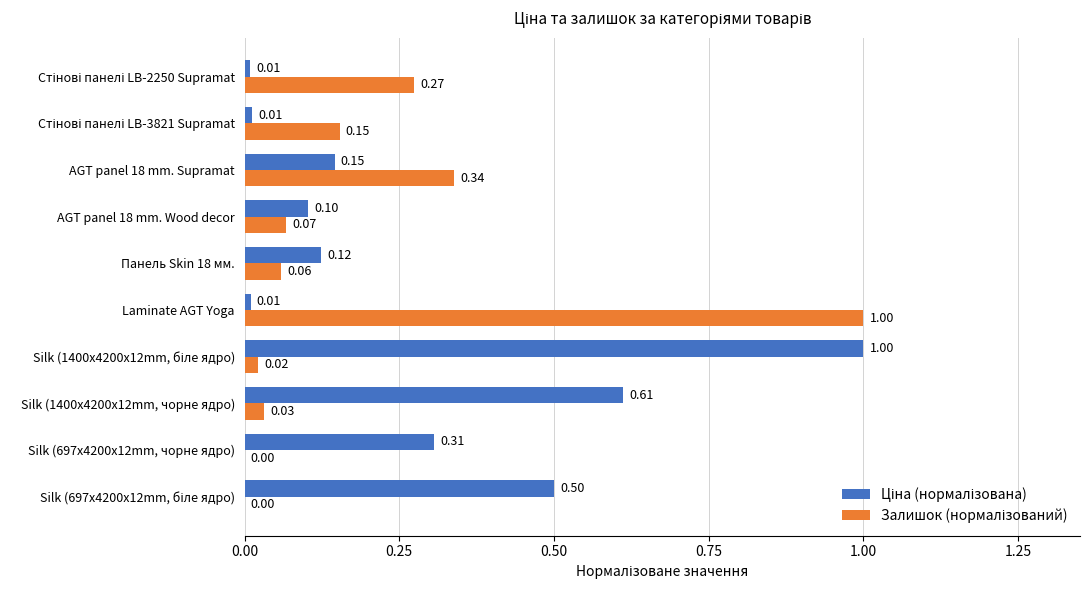

How many data points does each series have?

10